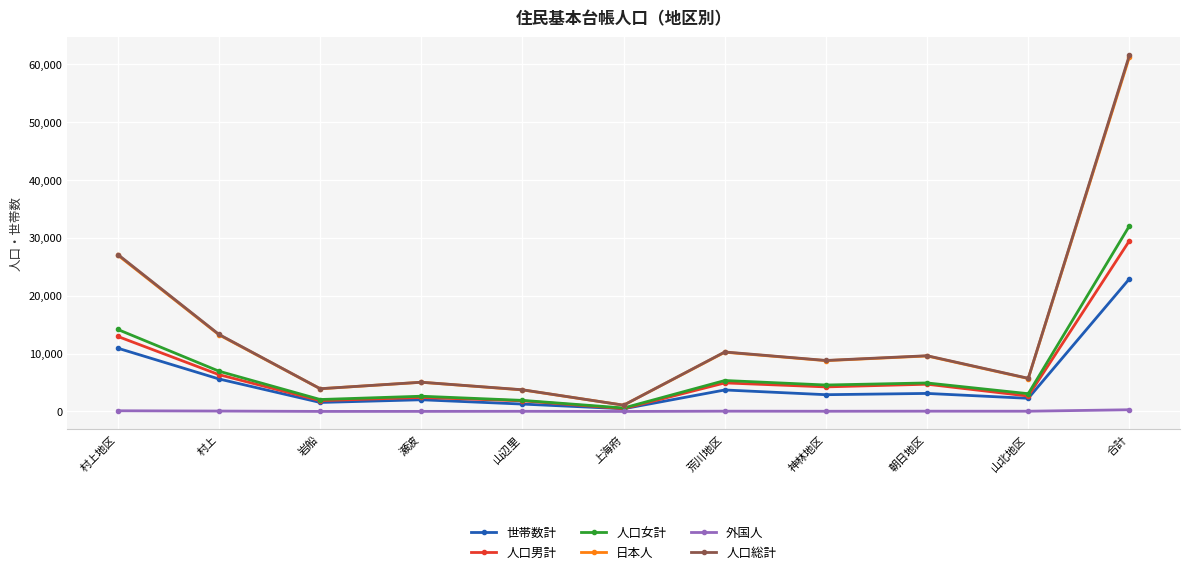

True or false: 世帯数計 and 人口総計 intersect in this chart.

False